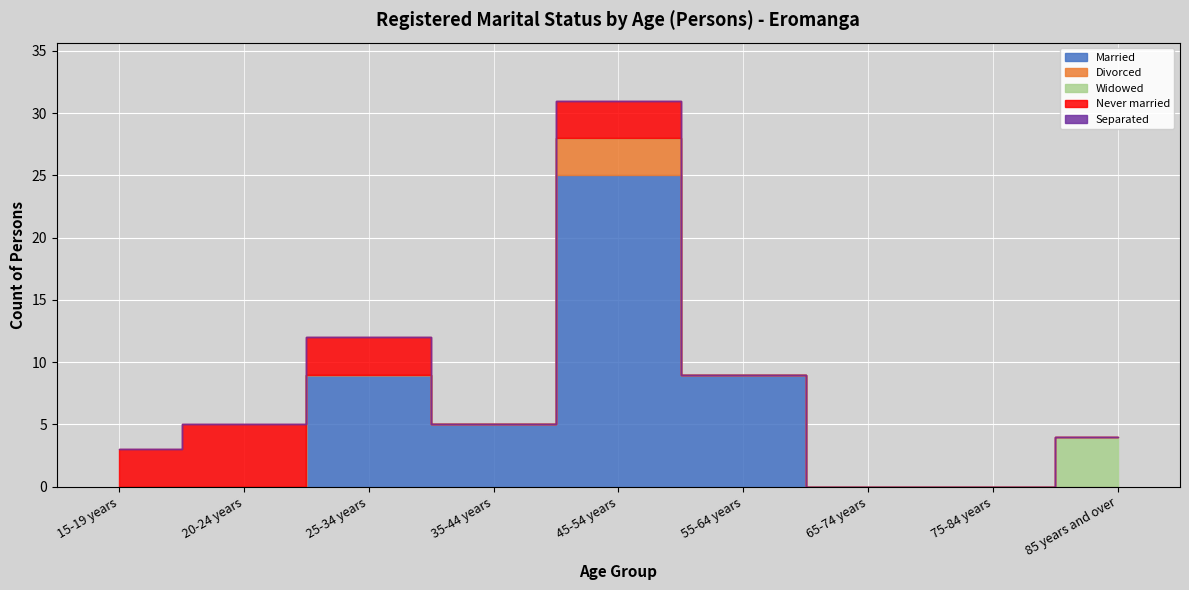

Does the chart display data point markers on the line(s)?

No